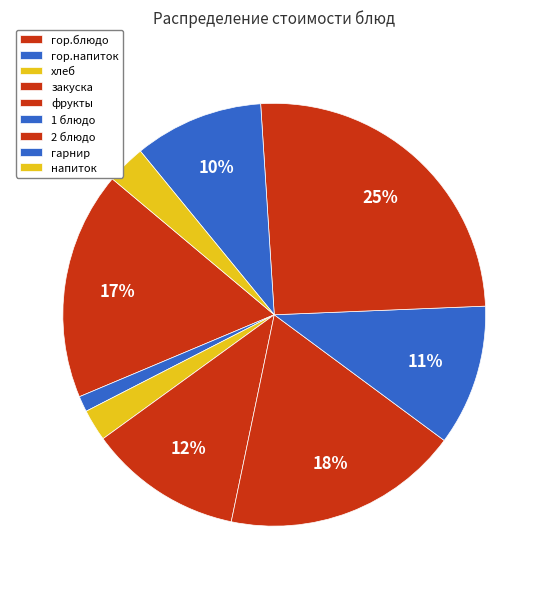

To the nearest percent, what is the average slice percentage?

11%